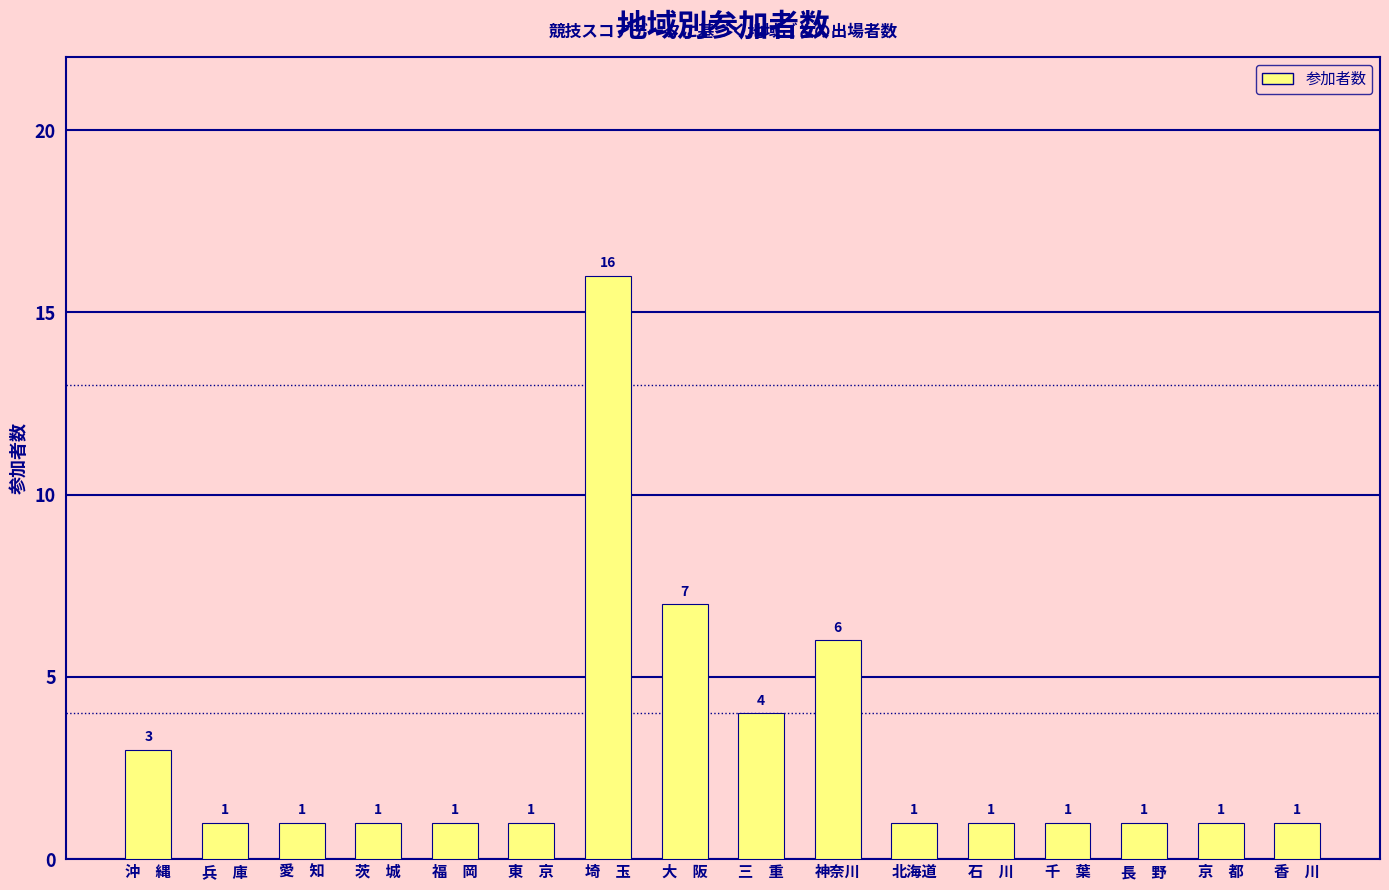

What is the difference between the maximum and minimum values?

15